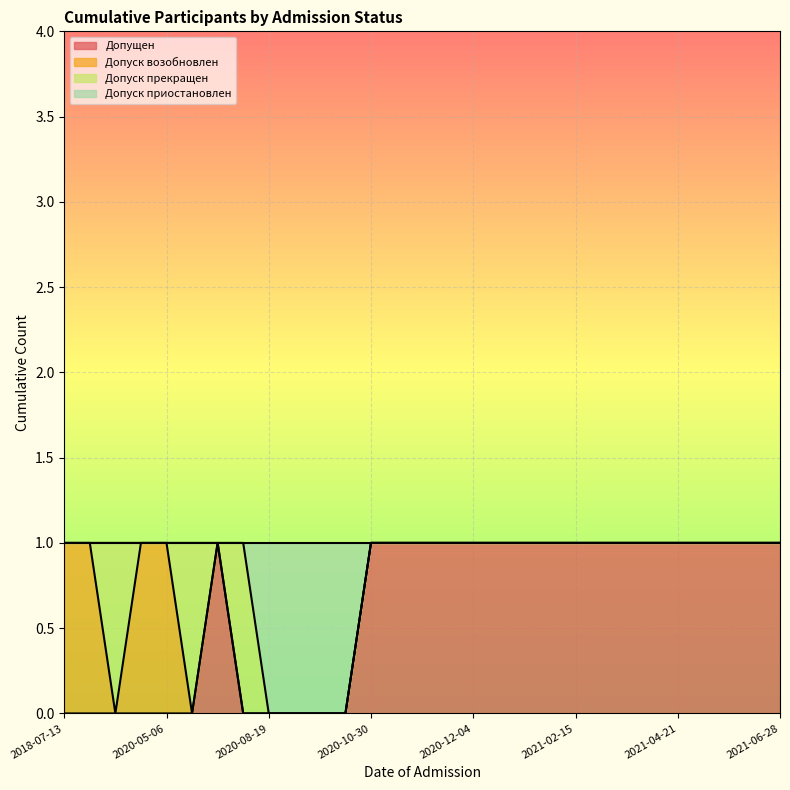

What is the label of the 8th point from the left?

2020-08-03